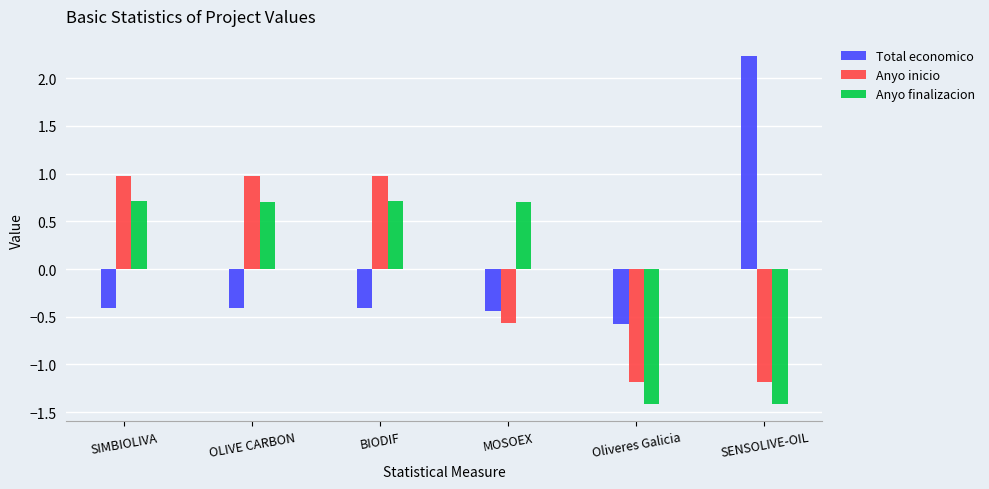

Reading left to right, list all the values displayed in this chart.

Total economico: -0.4	-0.4	-0.4	-0.4	-0.6	2.2
Anyo inicio: 1.0	1.0	1.0	-0.6	-1.2	-1.2
Anyo finalizacion: 0.7	0.7	0.7	0.7	-1.4	-1.4